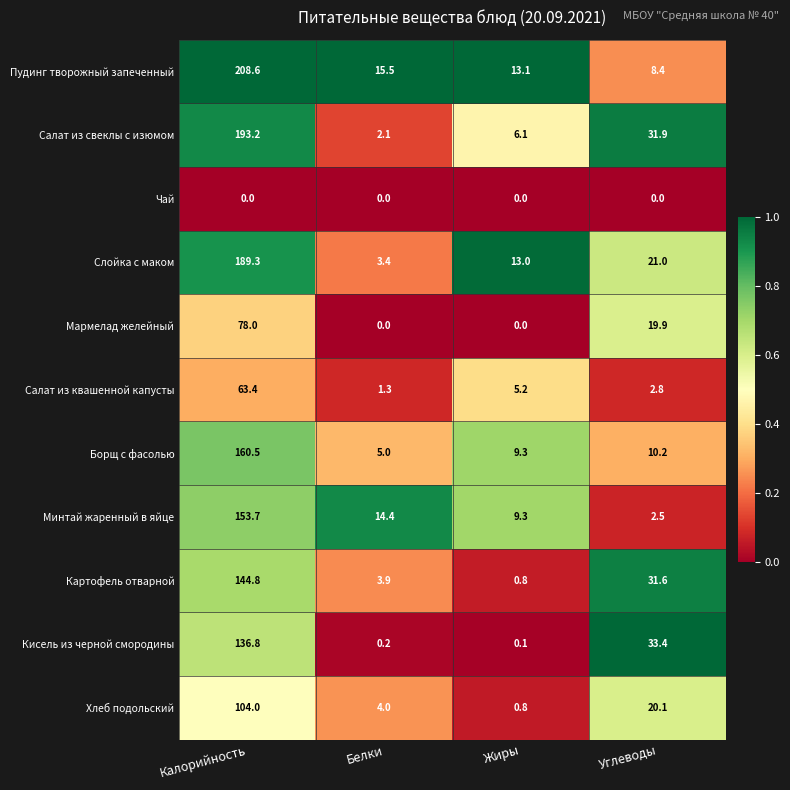

What is the difference between the maximum and second lowest values in the Слойка с маком series?

176.3